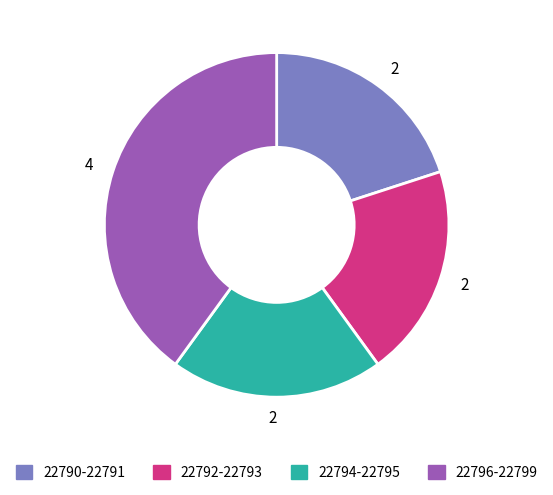

Is there a majority slice in this chart?

No